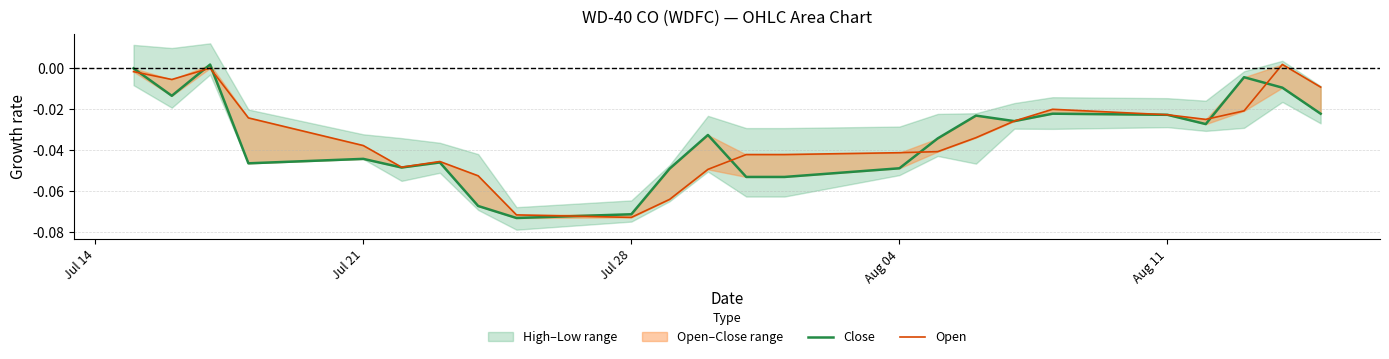

Reading right to left, what are all the values shown in this chart?

Close: -0.0	-0.0	-0.0	-0.0	-0.0	-0.0	-0.0	-0.0	-0.0	-0.0	-0.1	-0.1	-0.0	-0.0	-0.1	-0.1	-0.1	-0.0	-0.0	-0.0	-0.0	0.0	-0.0	0.0
Open: -0.0	0.0	-0.0	-0.0	-0.0	-0.0	-0.0	-0.0	-0.0	-0.0	-0.0	-0.0	-0.0	-0.1	-0.1	-0.1	-0.1	-0.0	-0.0	-0.0	-0.0	0.0	-0.0	-0.0